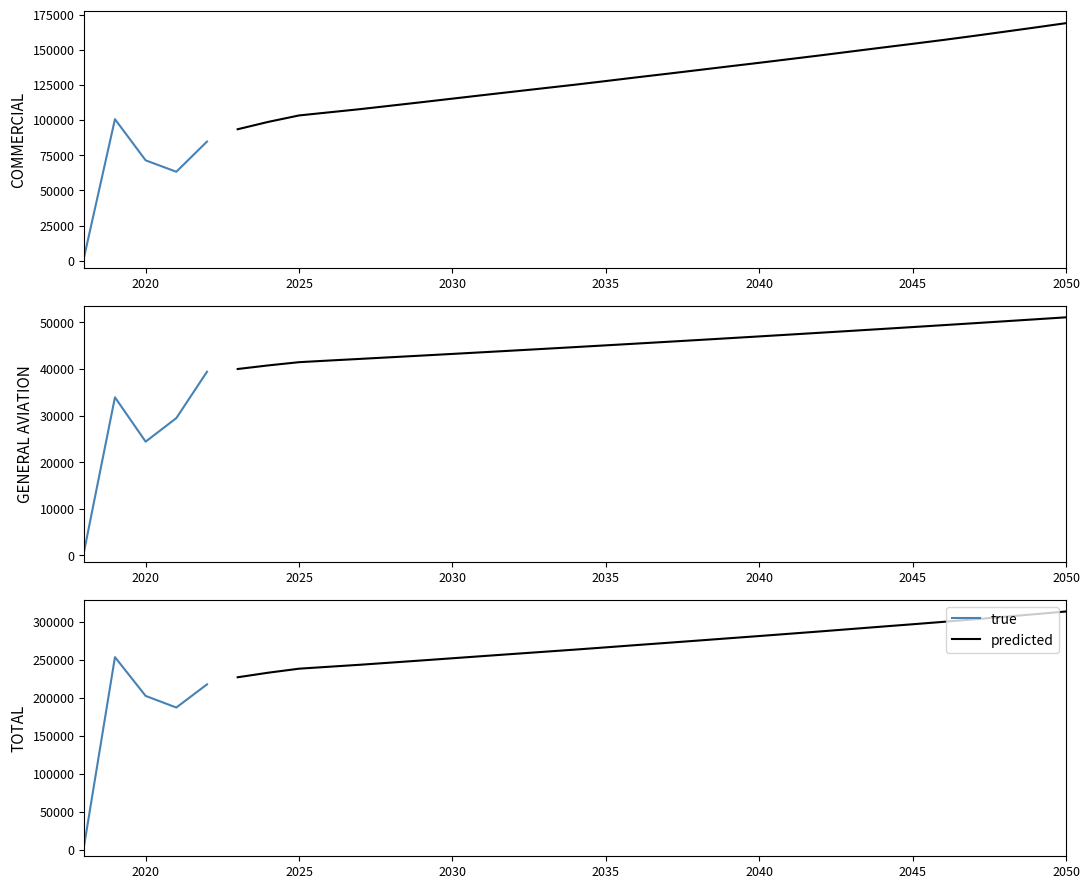

The value of GENERAL AVIATION at 2044 is 86124.3. True or false?

False